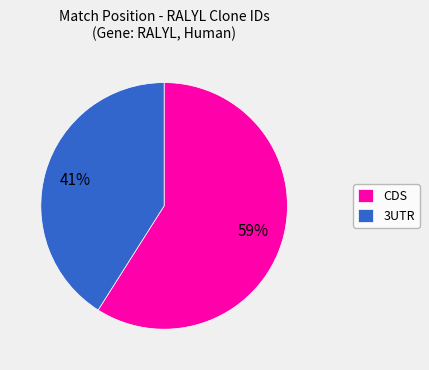

Combined, do 3UTR and CDS account for over 50%?

Yes